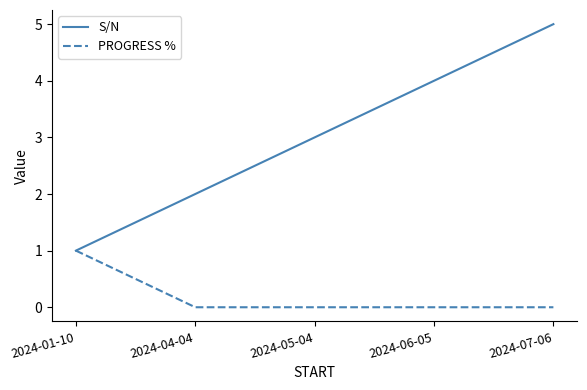

What is the spread (max minus min) of values at 2024-07-06?

5